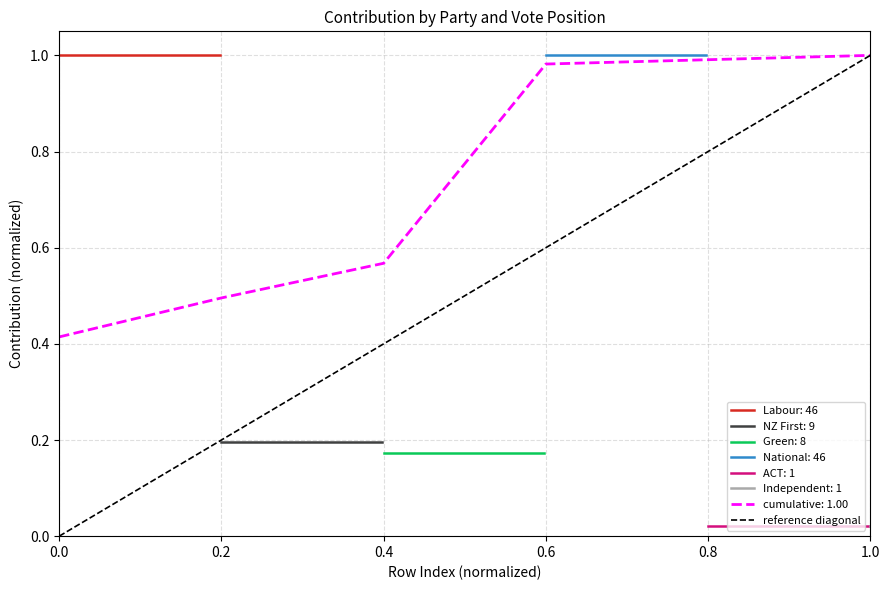

The value of cumulative: 1.00 at 0.2 is 0.5. True or false?

True